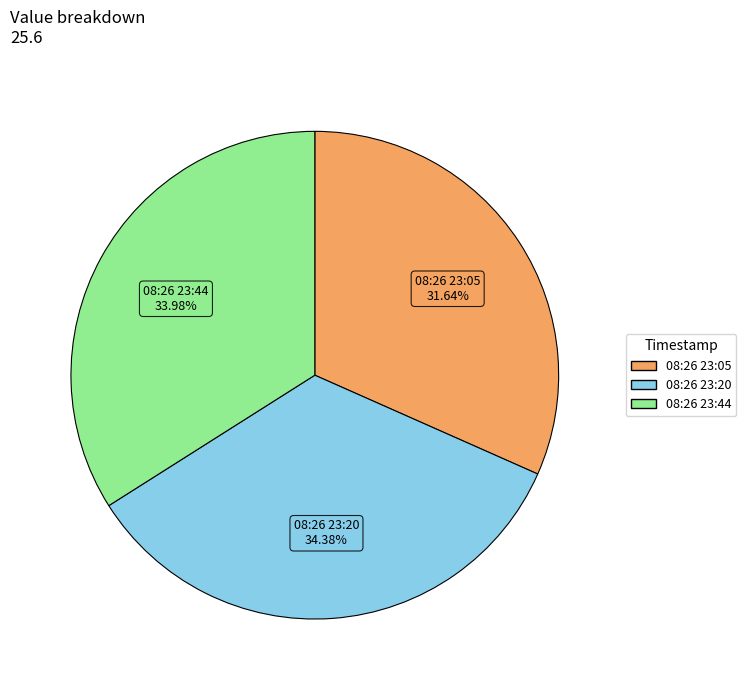

Is the sum of 08:26 23:44 and 08:26 23:05 greater than half?

Yes